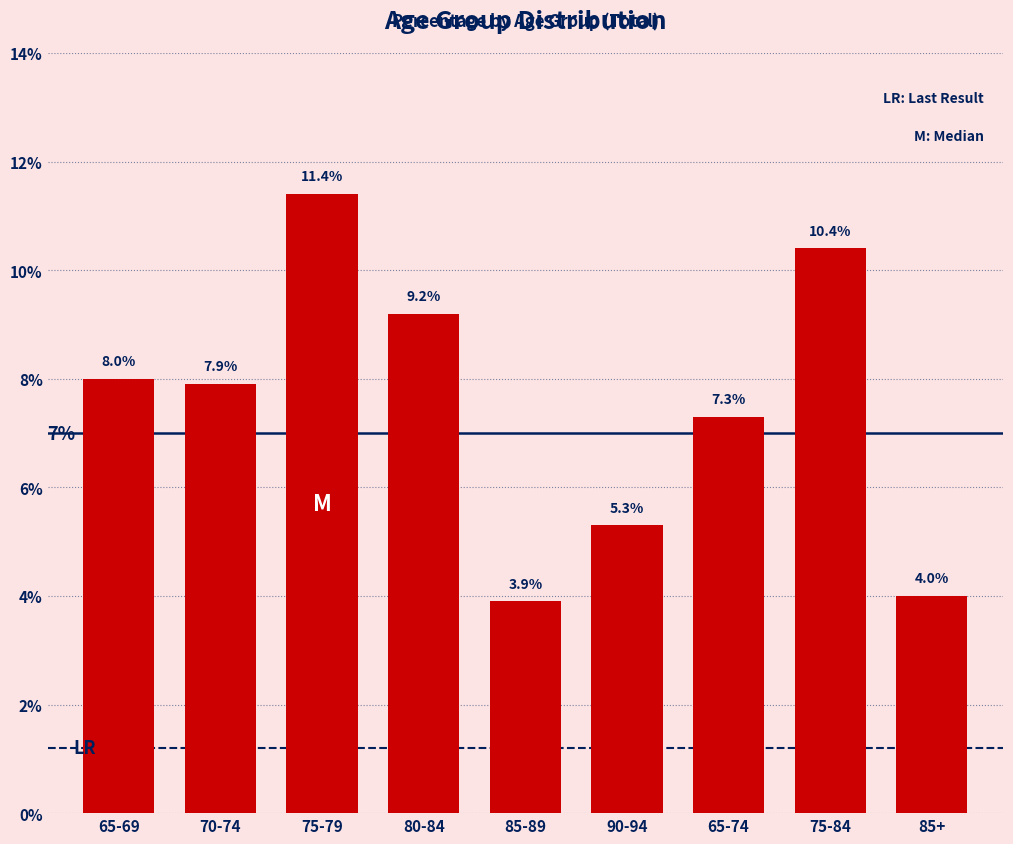

Reading left to right, extract all data points from this chart.

65-69=8.0	70-74=7.9	75-79=11.4	80-84=9.2	85-89=3.9	90-94=5.3	65-74=7.3	75-84=10.4	85+=4.0